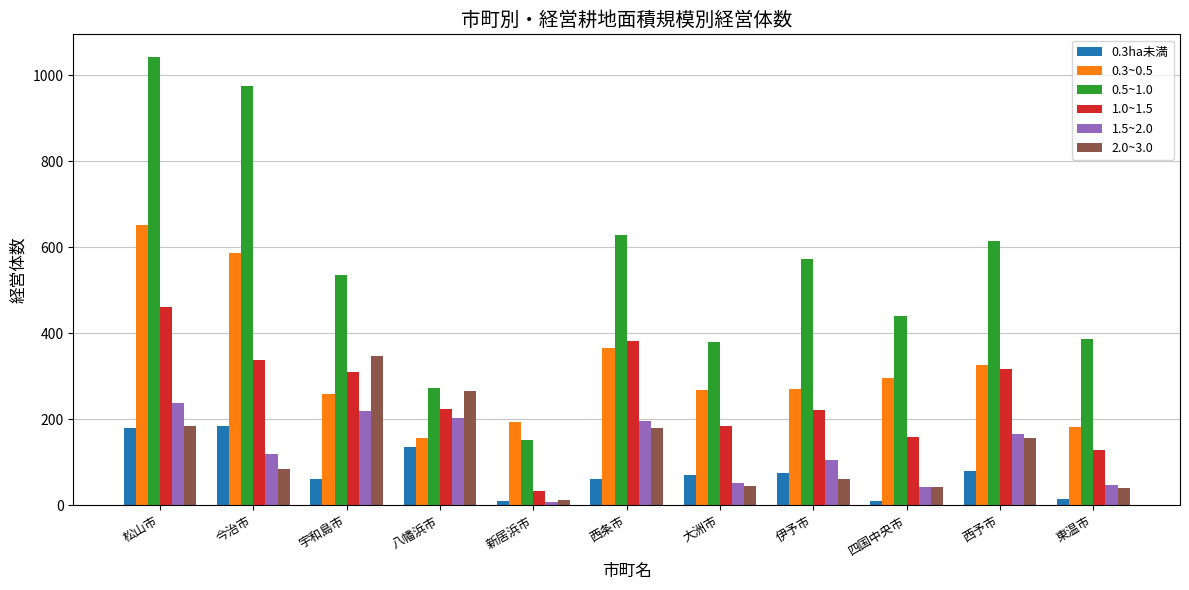

What is the label of the 1st bar from the left?

松山市